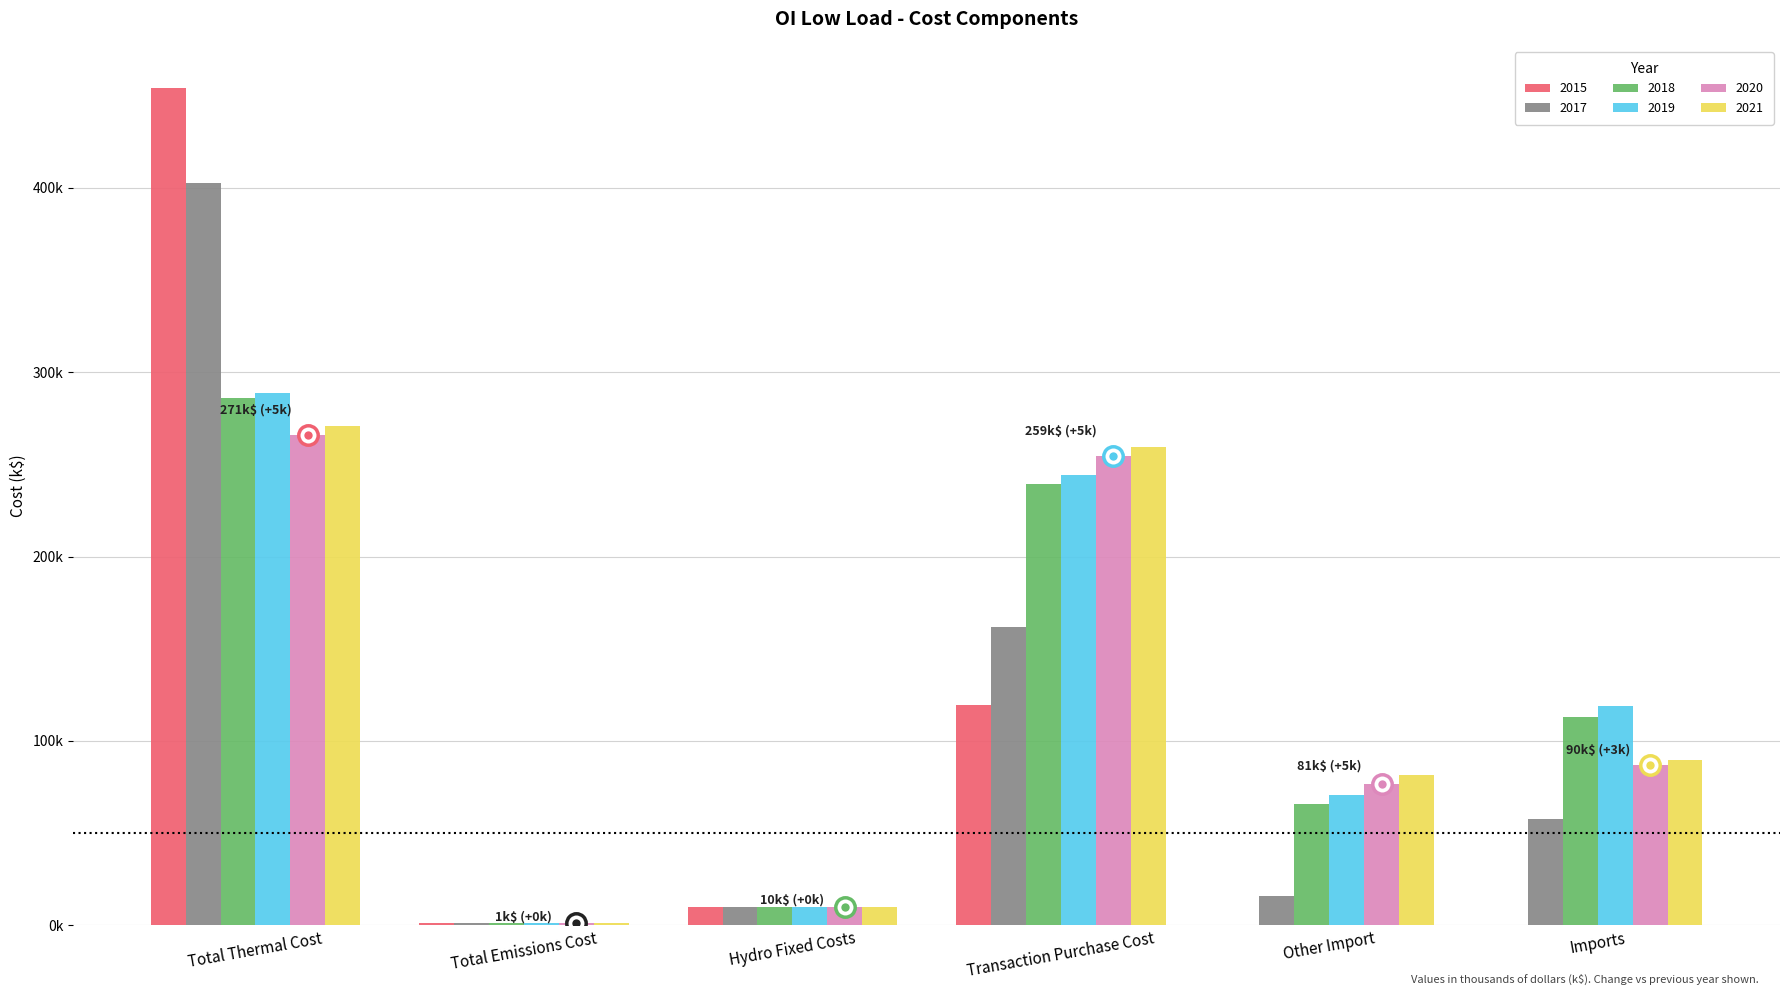

What are all the series names shown in the legend?

2015, 2017, 2018, 2019, 2020, 2021